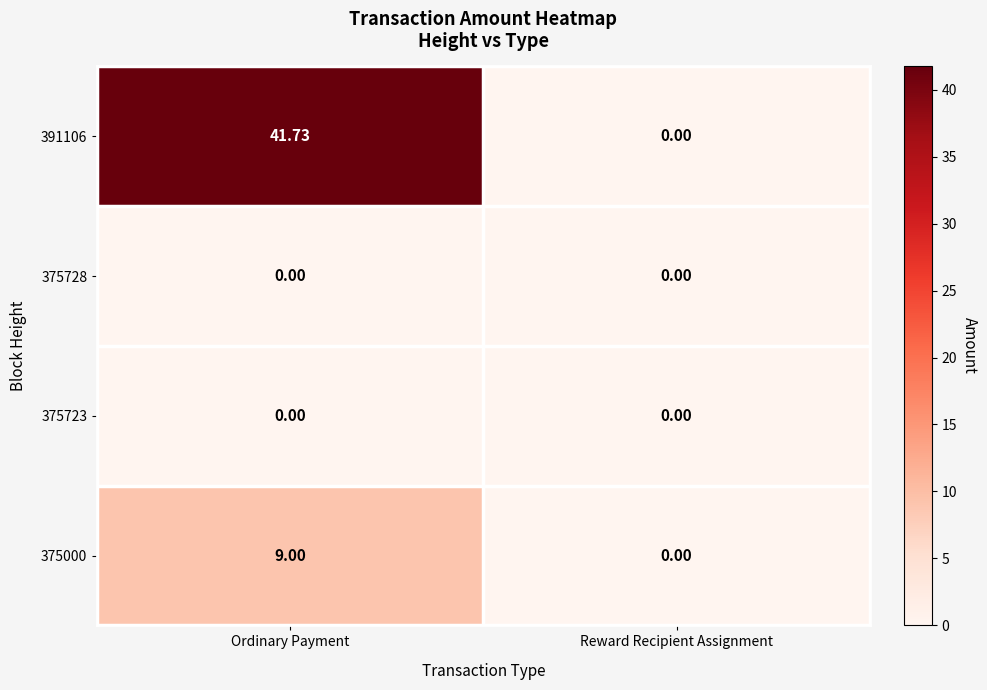

Rank the categories by 375000 value from lowest to highest.

Reward Recipient Assignment, Ordinary Payment